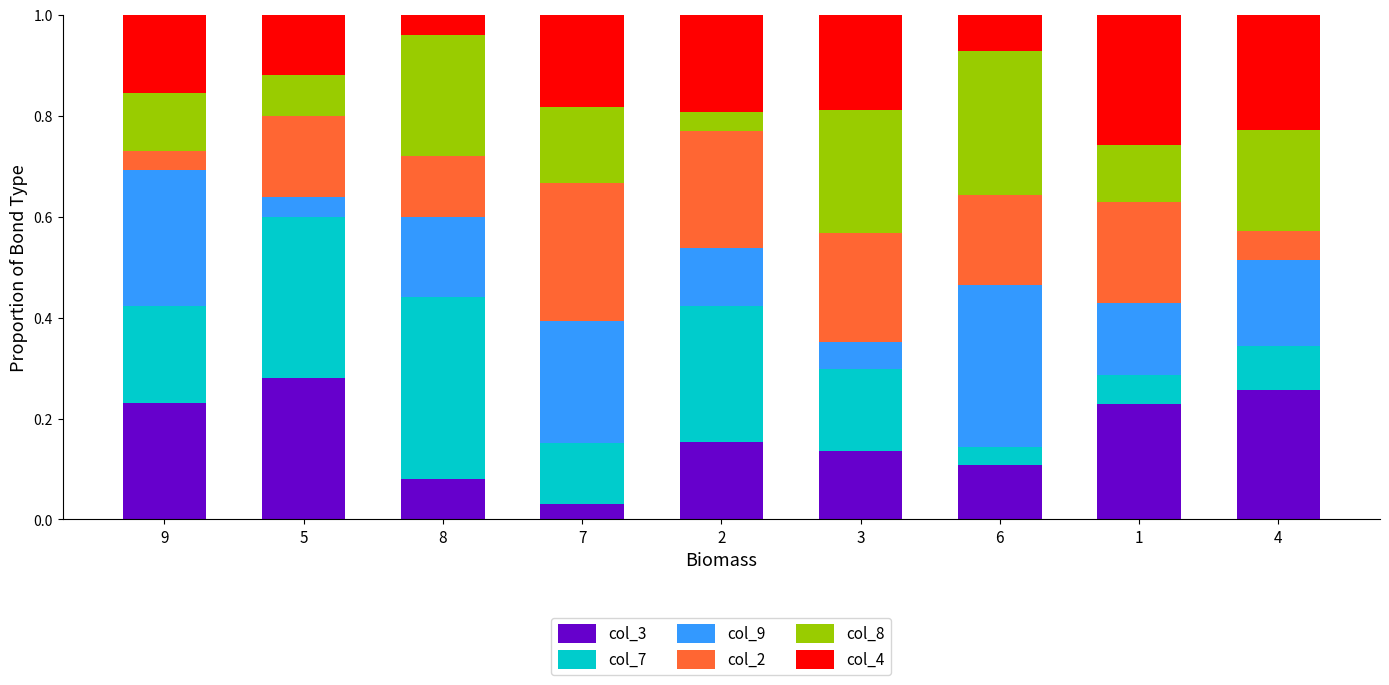

The value of col_3 at 5 is 0.4. True or false?

False